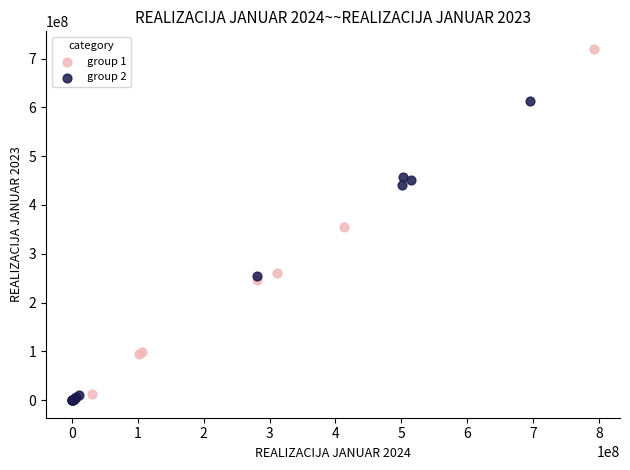

Which series has the widest spread of Y values?

group 1